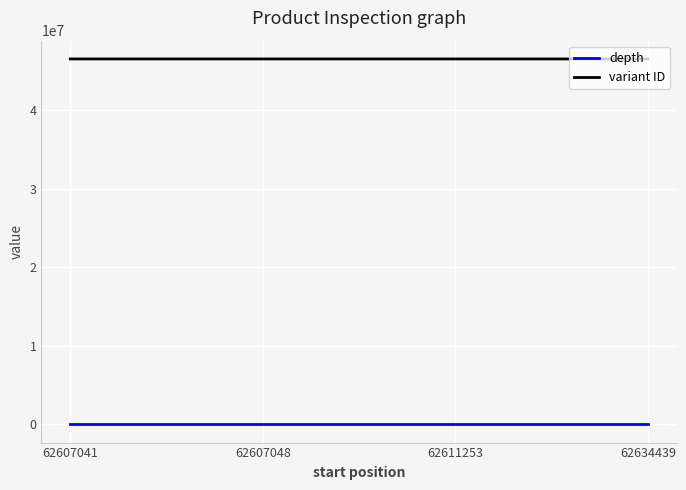

List the series in order of their peak value, lowest first.

depth, variant ID